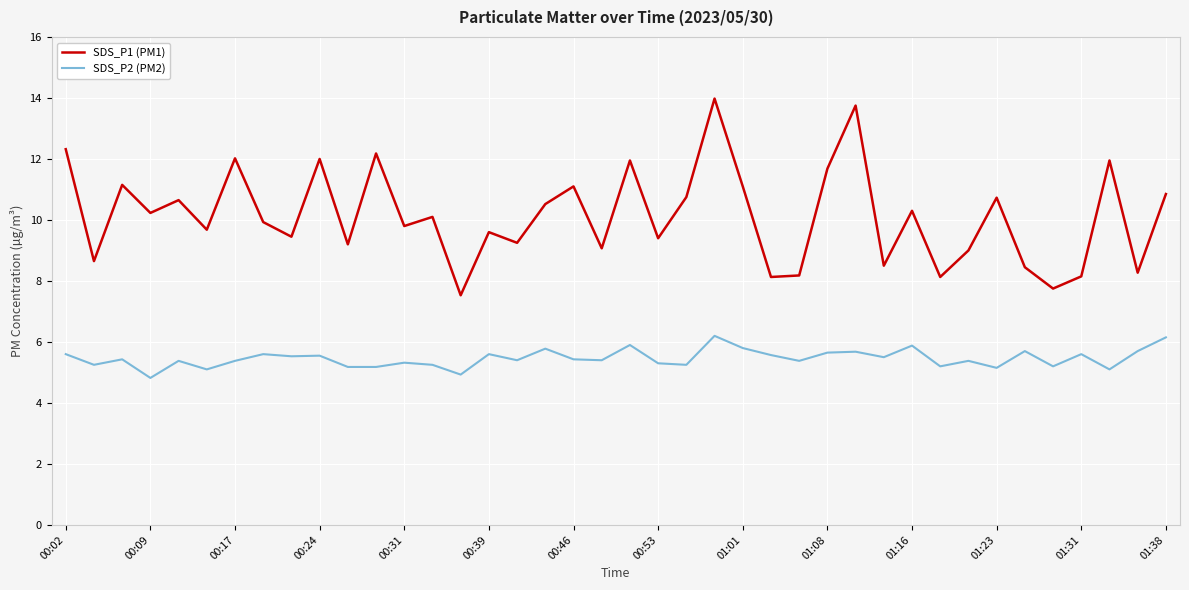

Which series has the largest total across all categories?

SDS_P1 (PM1)